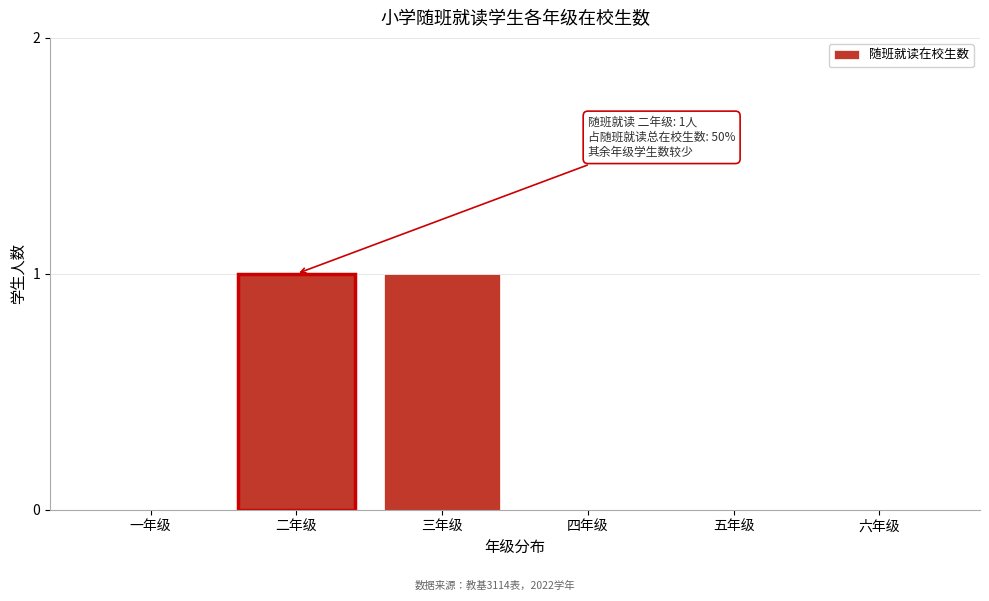

Reading left to right, what are all the values shown in this chart?

一年级=0	二年级=1	三年级=1	四年级=0	五年级=0	六年级=0